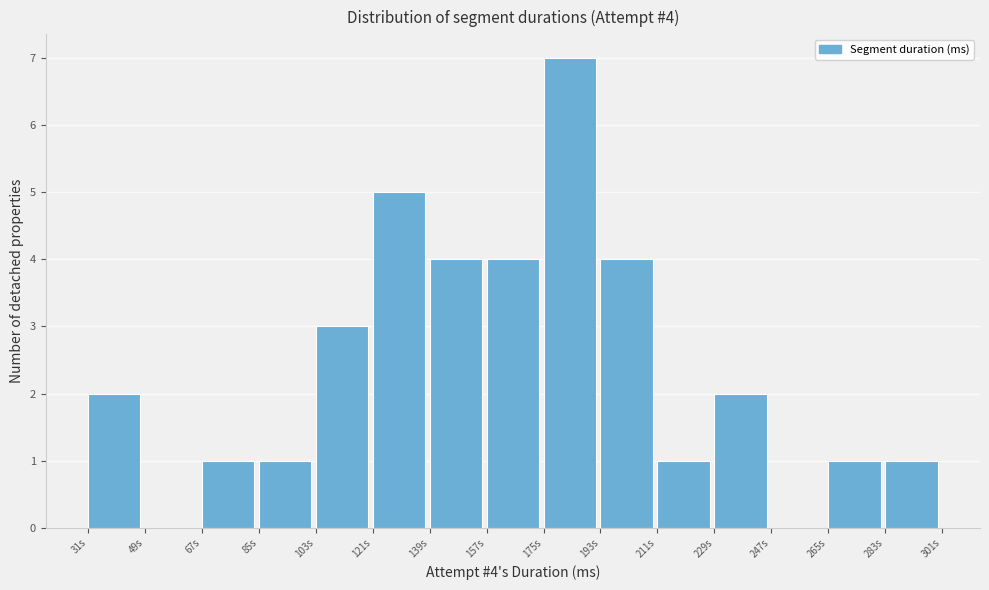

Reading left to right, list all the values displayed in this chart.

31s=2	49s=0	67s=1	85s=1	103s=3	121s=5	139s=4	157s=4	175s=7	193s=4	211s=1	229s=2	247s=0	265s=1	283s=1